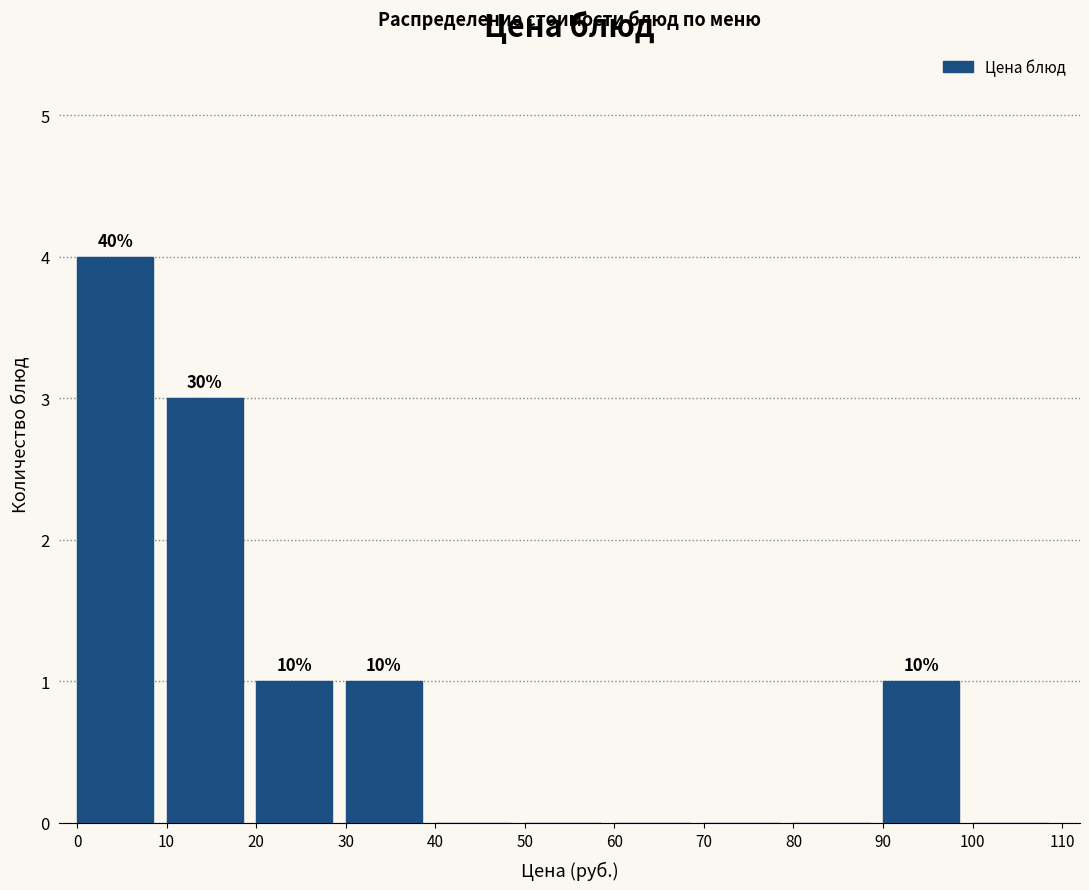

Which range on the x-axis has the tallest bar?

0 to 10